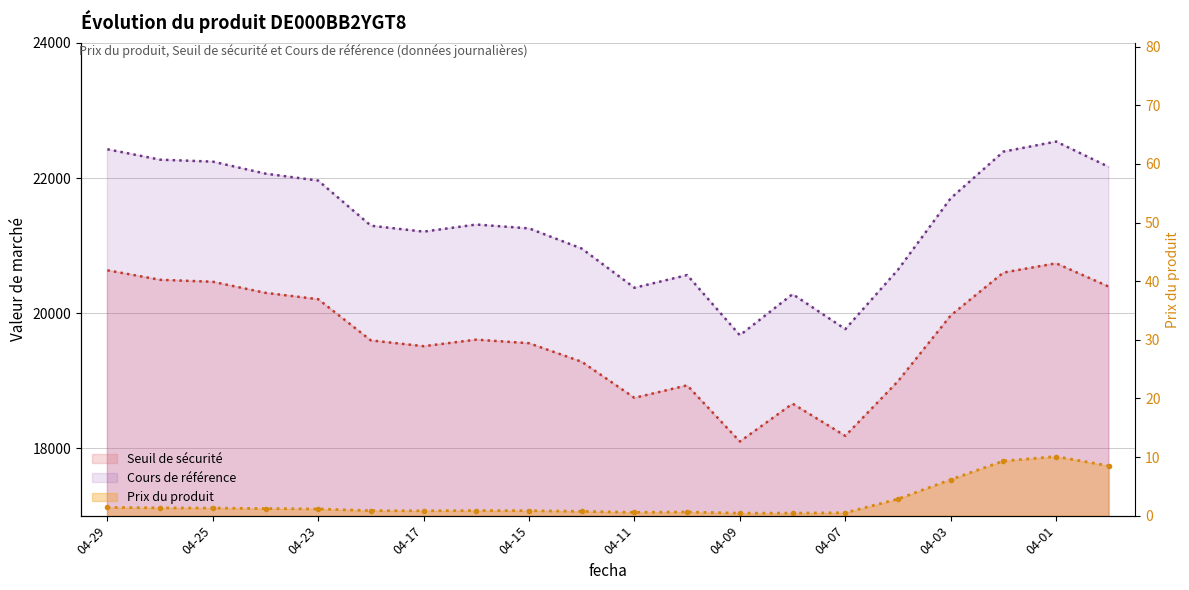

How many lines are shown in the chart?

3